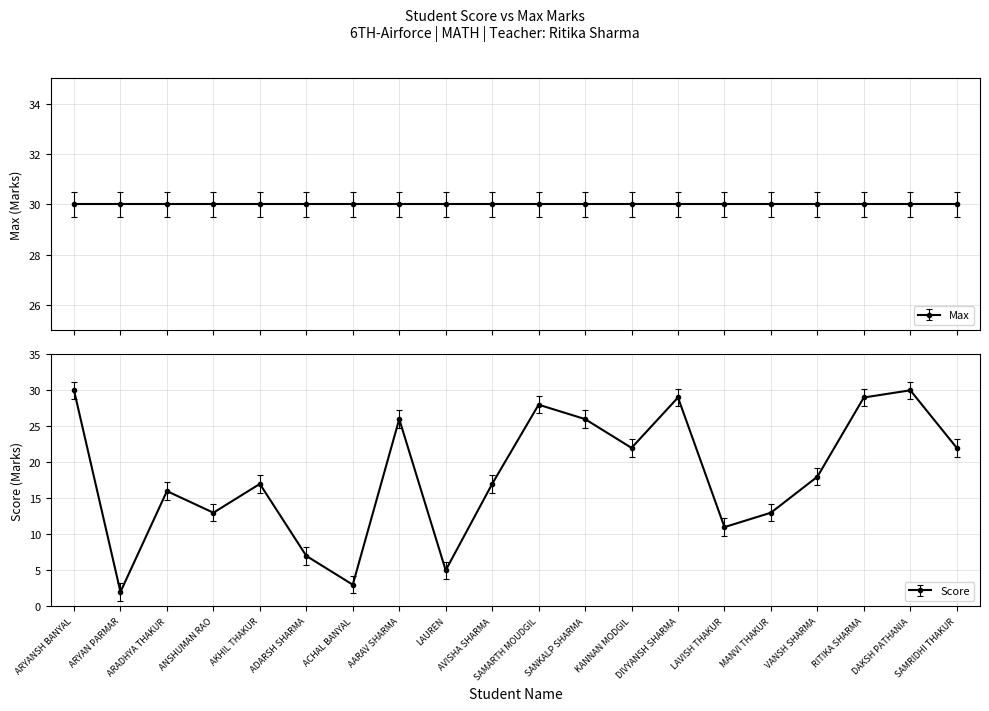

What is the difference between the second highest and second lowest values?

27